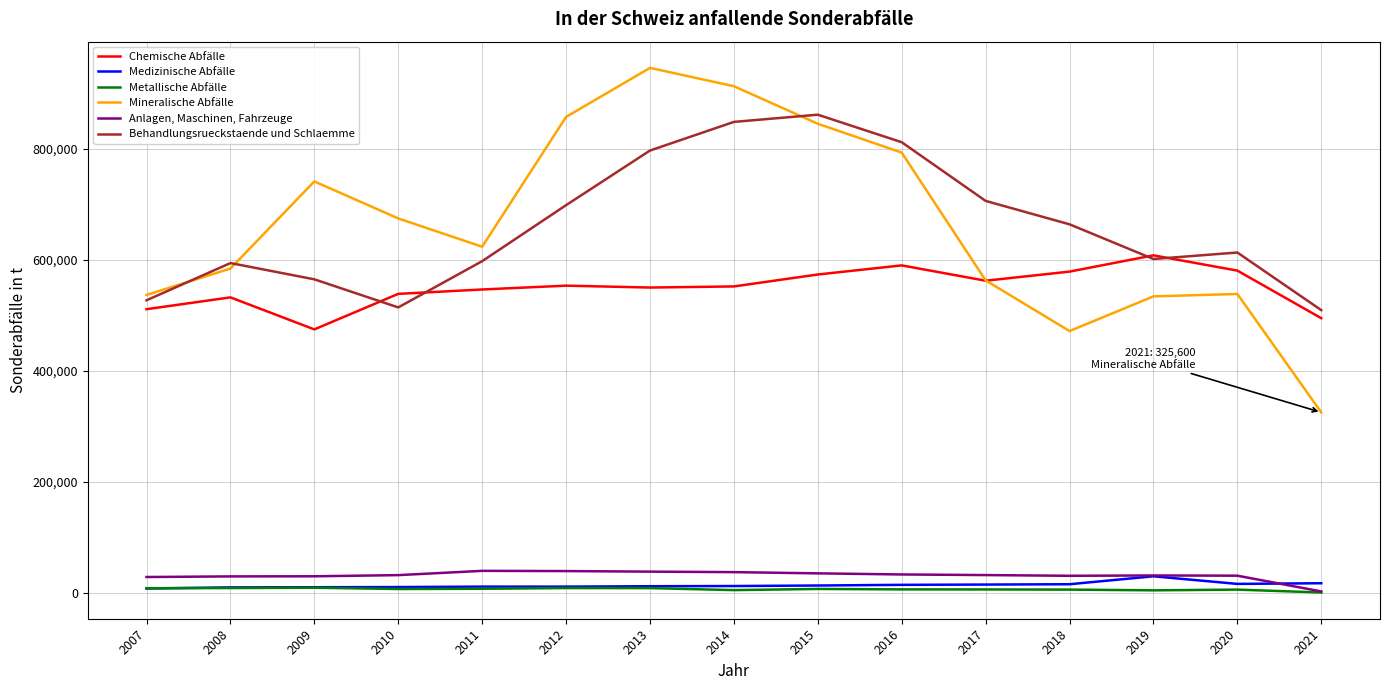

How many interior local peaks does the Mineralische Abfälle series have?

3